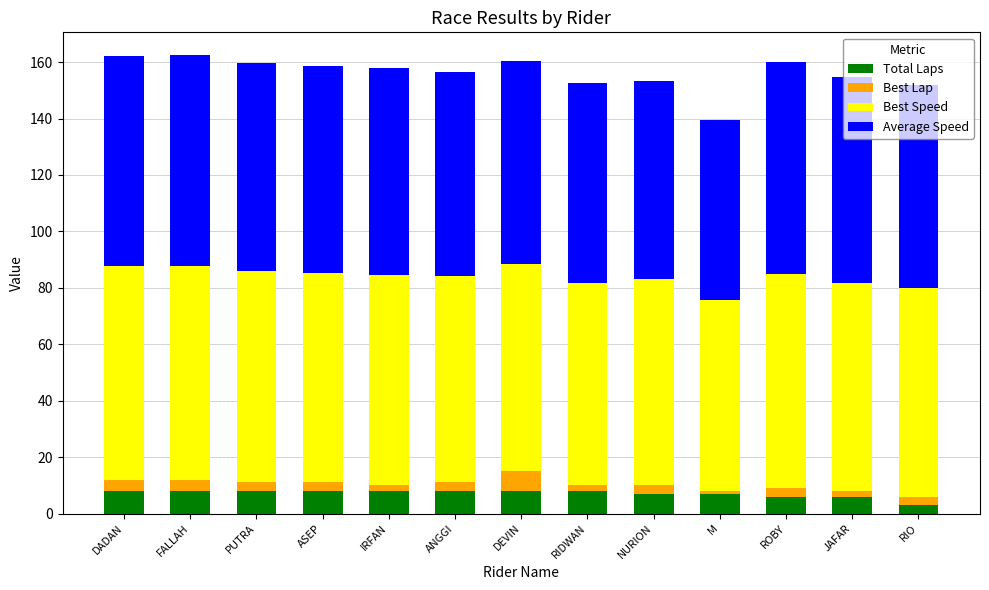

What is the total value across all series at DEVIN?

160.4